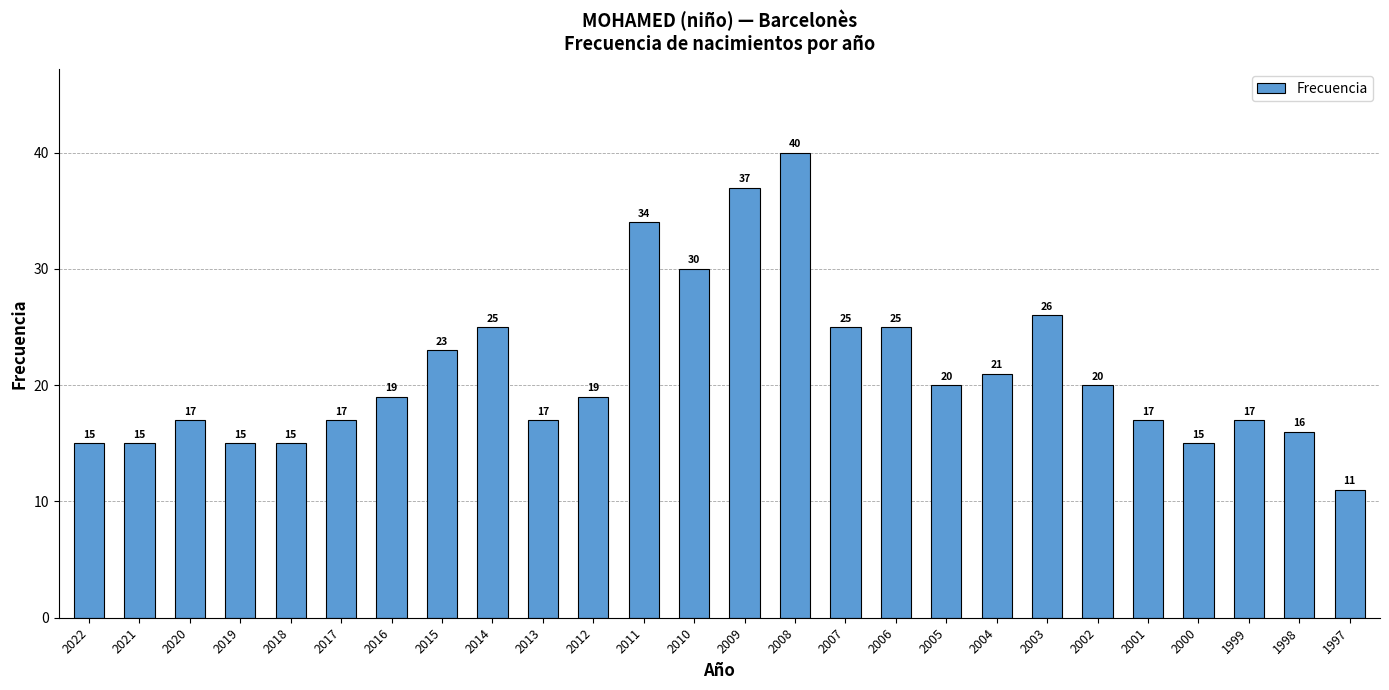

What value does the data have at 1998, to the nearest 5?

15